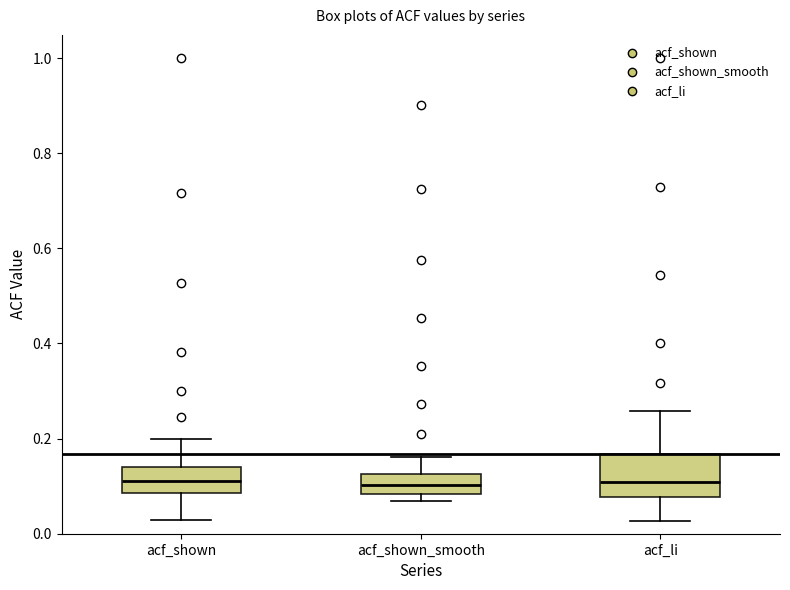

Which box is the tallest, from its lower edge to its upper edge?

acf_li